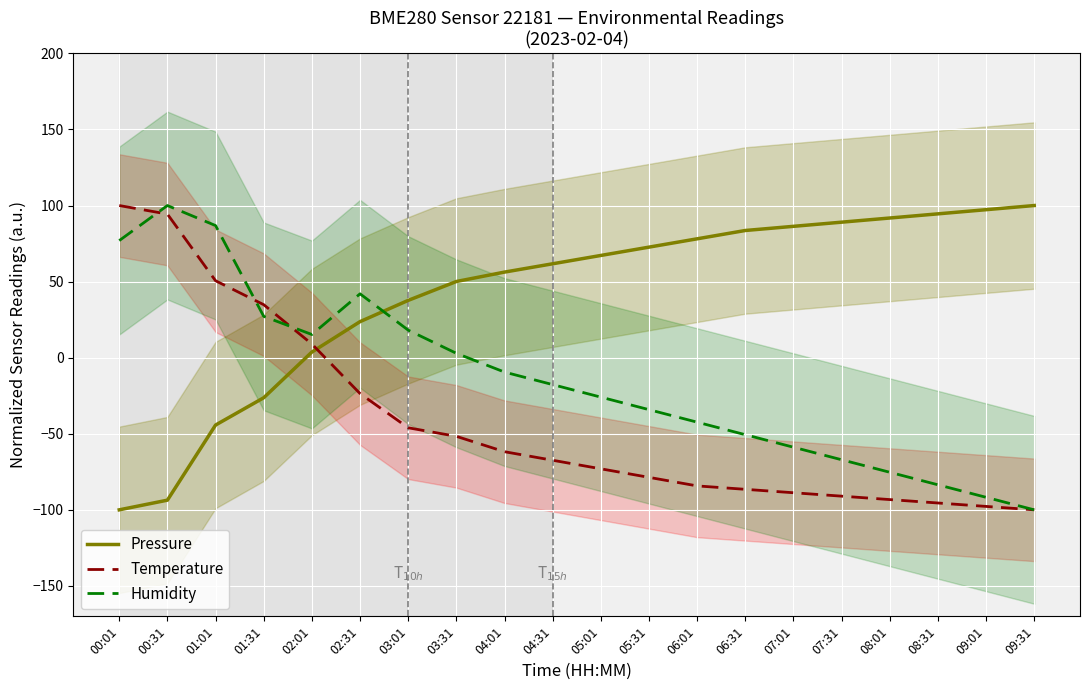

True or false: Pressure has a value of 67.2 at 05:01.

True